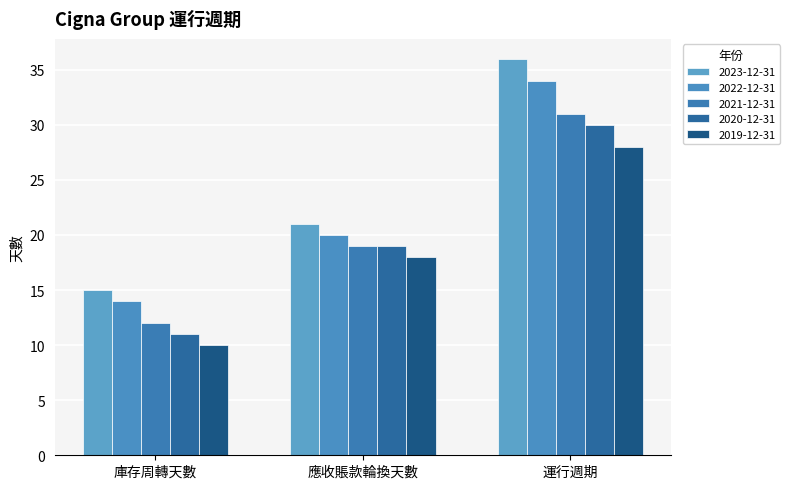

What are all the series names shown in the legend?

2023-12-31, 2022-12-31, 2021-12-31, 2020-12-31, 2019-12-31